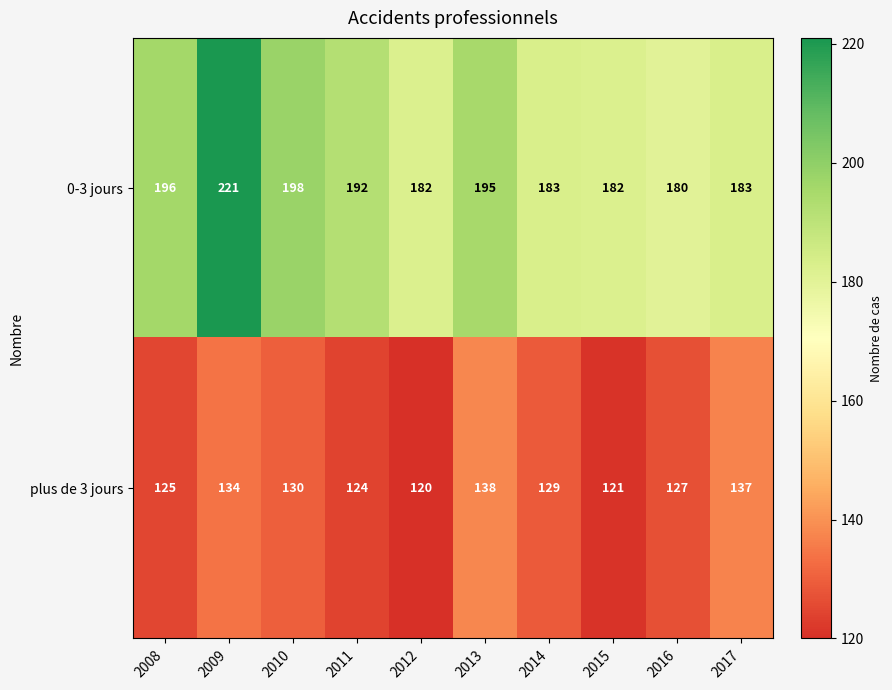

Which category has the highest value across all series?

2009